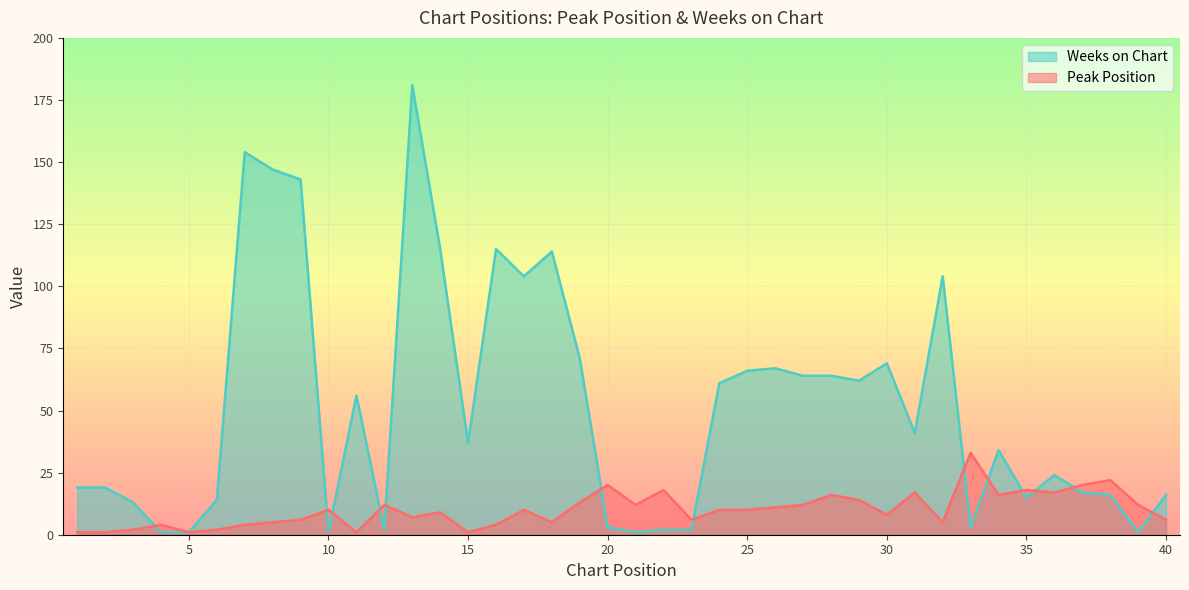

What is the total value across all series at 3?

15